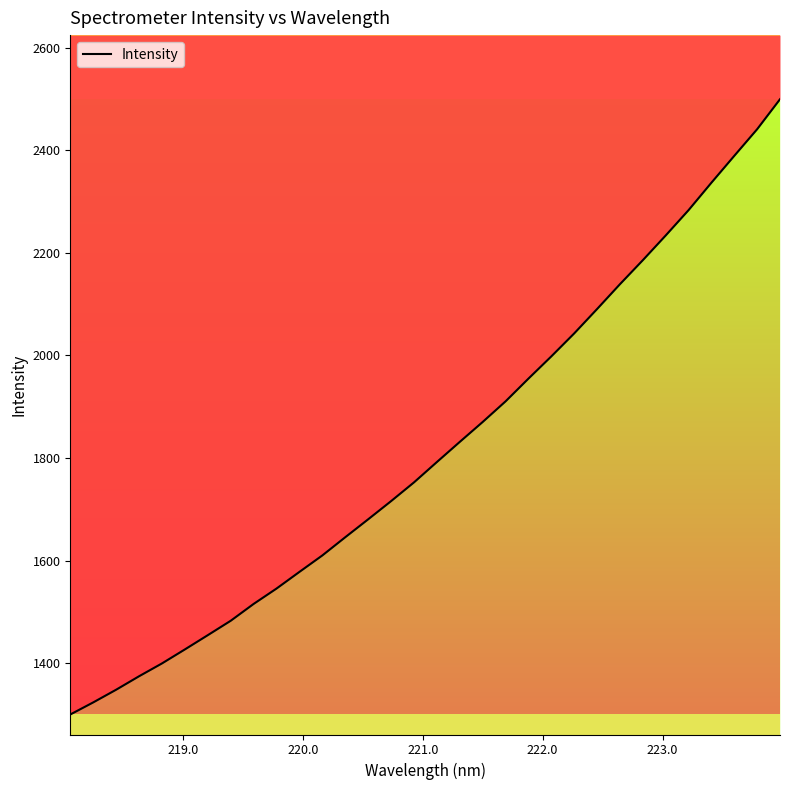

True or false: the data has more than 0 interior local peaks.

False